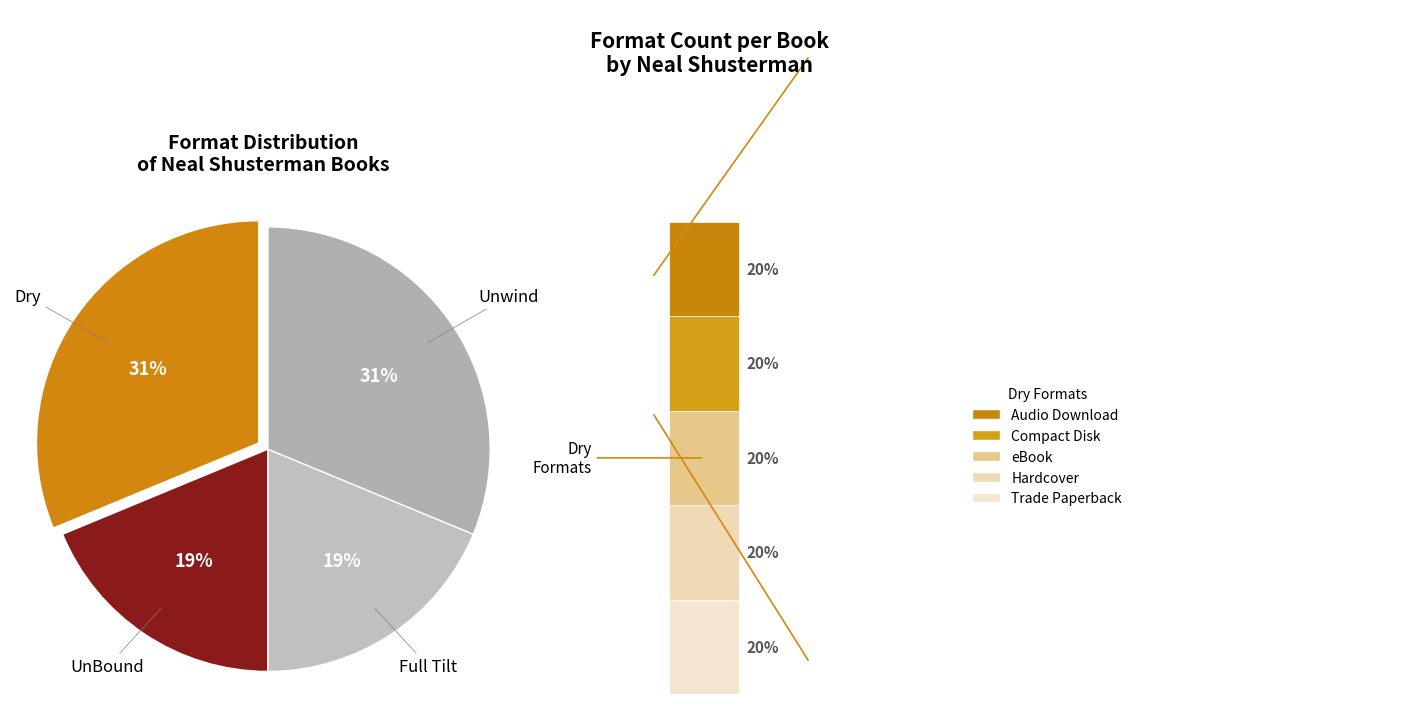

Which category has the smallest portion of the pie?

UnBound